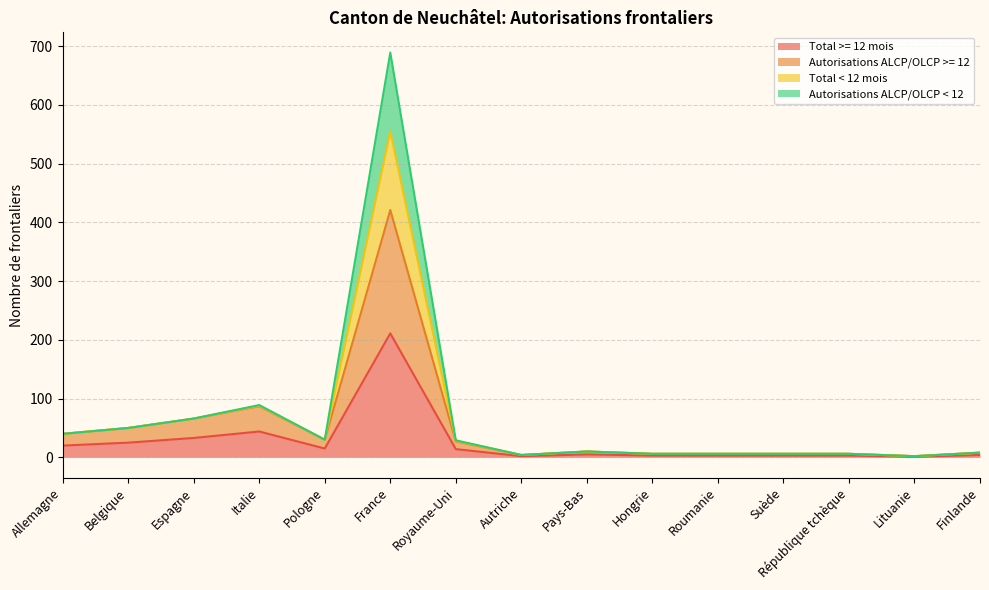

List the series in order of their overall mean, lowest first.

Total >= 12 mois, Autorisations ALCP/OLCP >= 12, Autorisations ALCP/OLCP < 12, Total < 12 mois